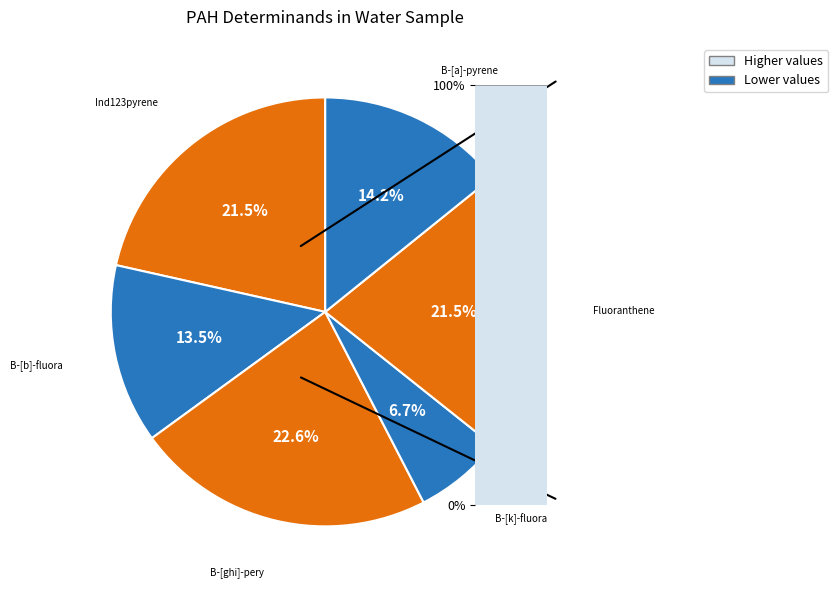

To the nearest percent, what is the average slice percentage?

17%